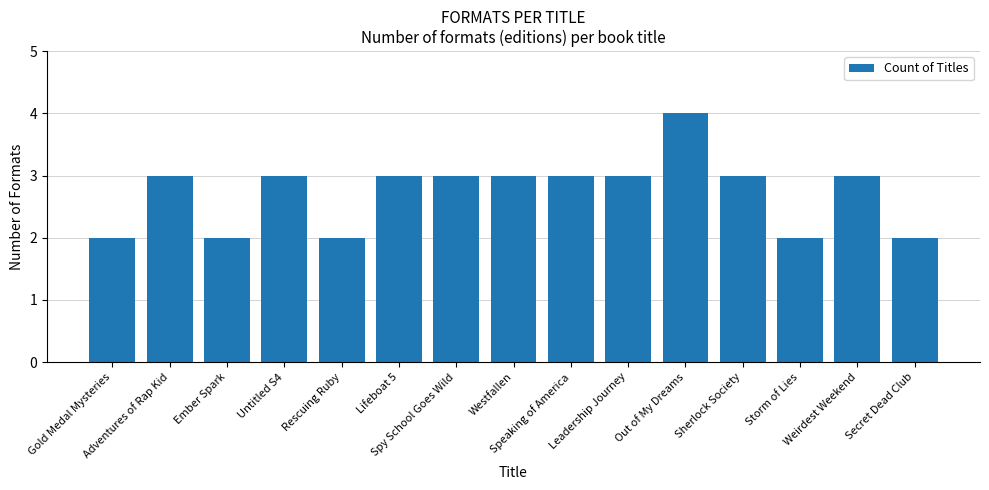

What is the value of the 12th bar from the left?

3